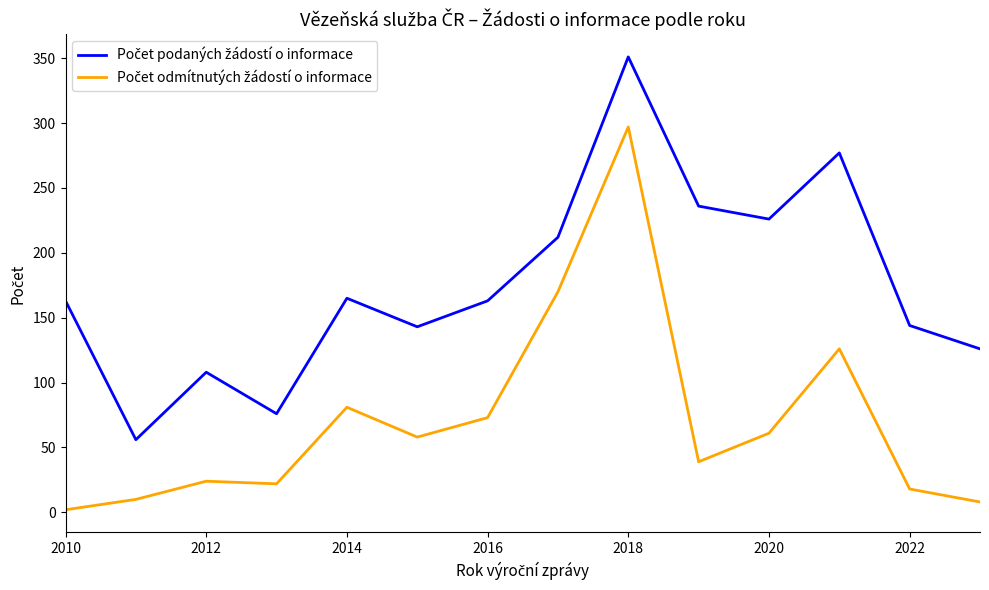

What is the maximum value shown in the chart?

351